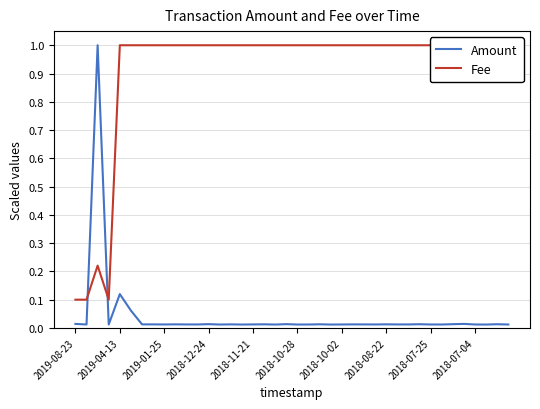

Which series changed the most between 2018-10-28 and 39?

Amount